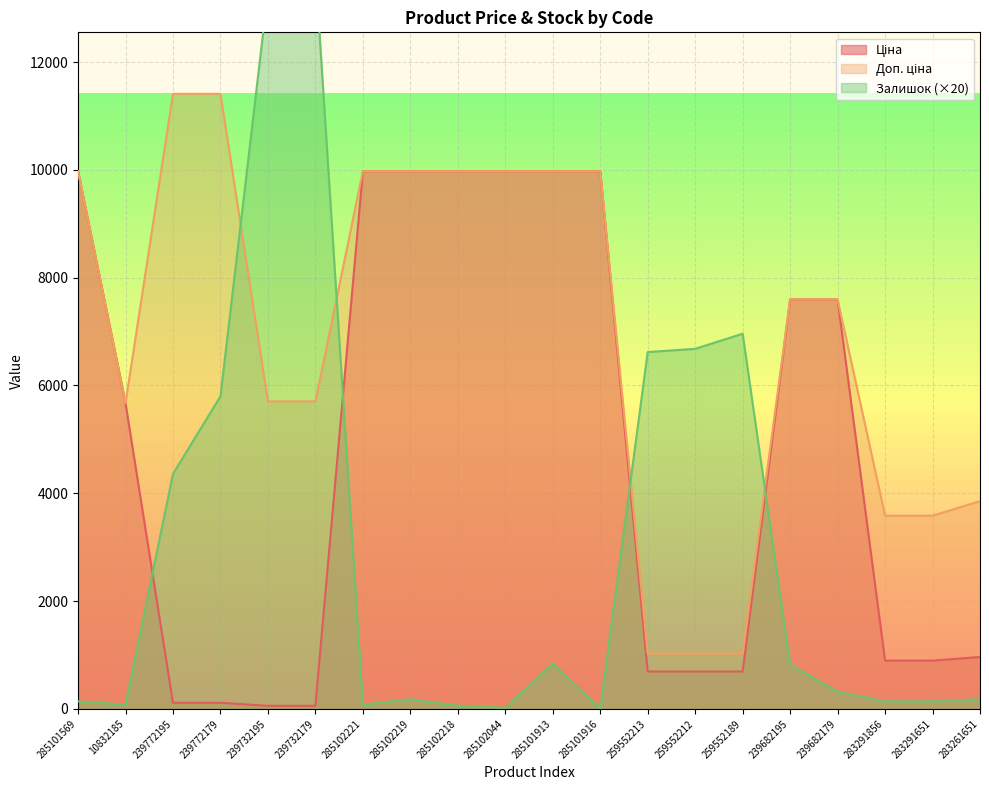

True or false: Ціна and Залишок intersect in this chart.

True